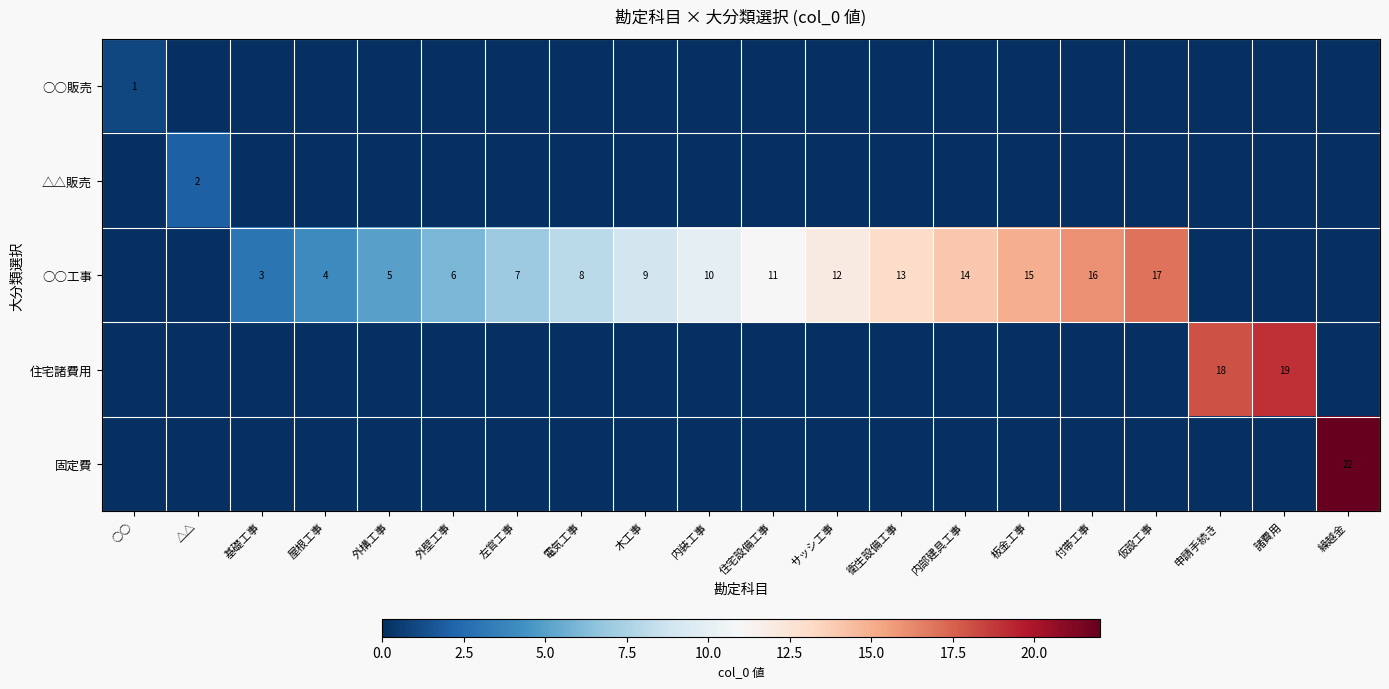

The value of ○○工事 at 外構工事 is 7. True or false?

False